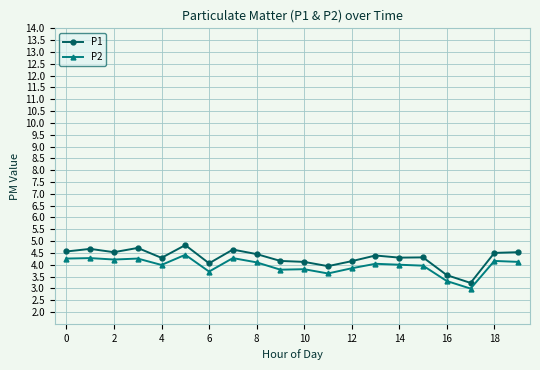

Which series has the widest spread of values?

P1